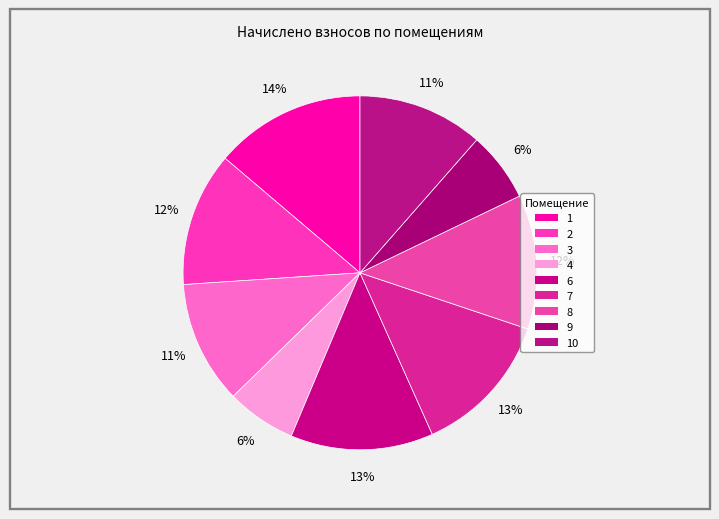

How many slices are in this pie chart?

9